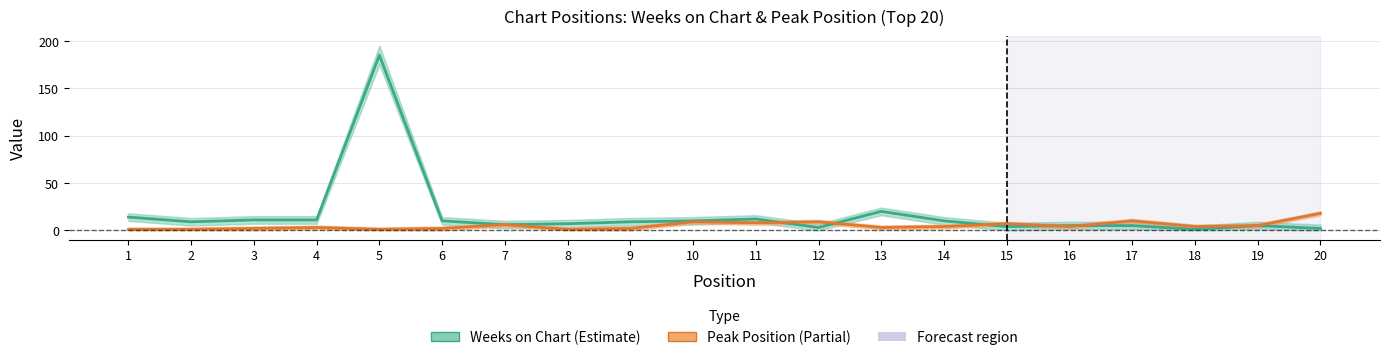

How many distinct data groups are displayed?

2